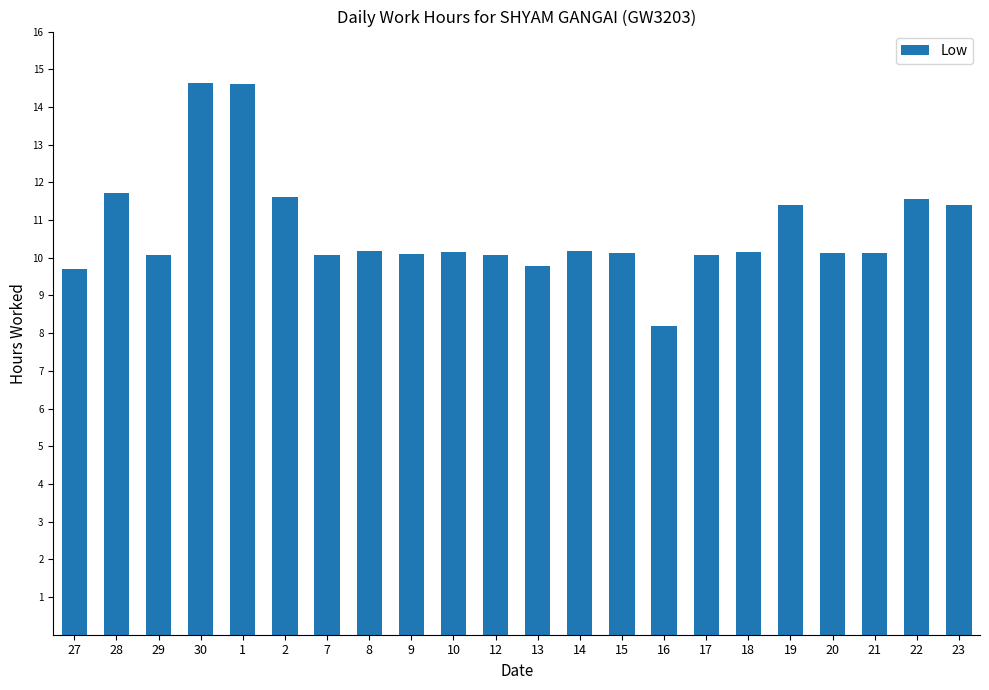

What is the difference between the second highest and second lowest values?

4.9